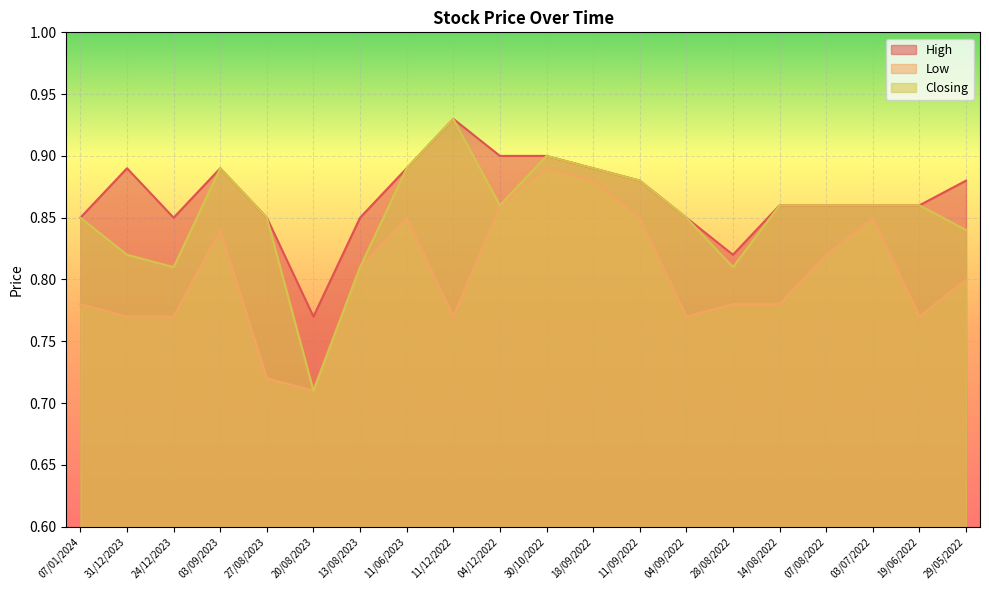

Is it true that High equals 0.3 at 18/09/2022?

False